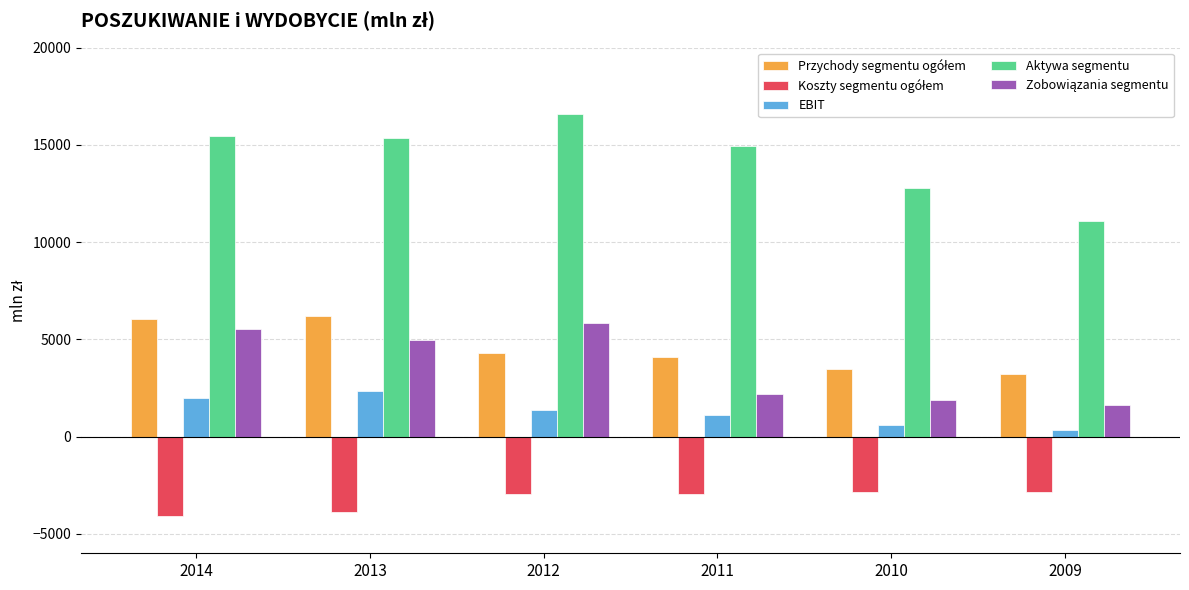

What is the difference between the second highest and second lowest values in the Aktywa segmentu series?

2645